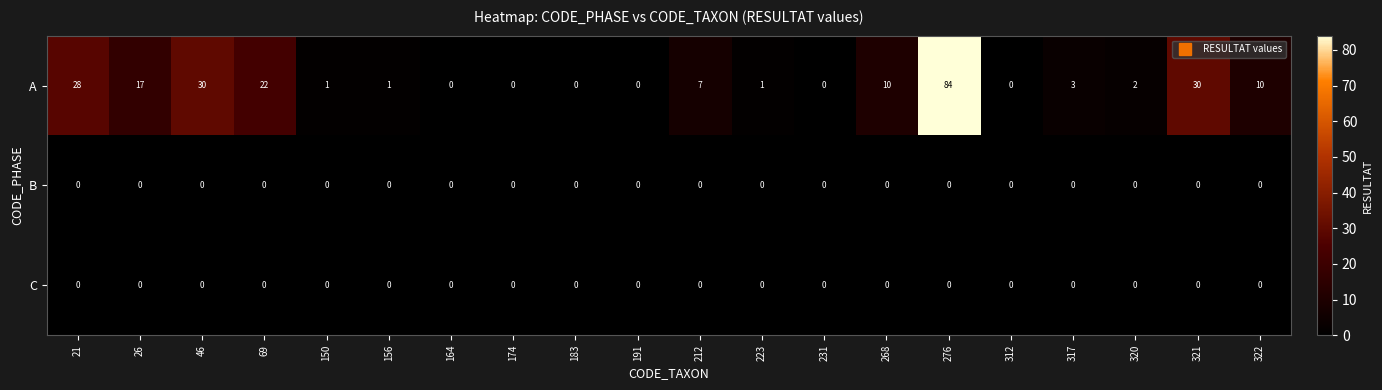

What is the sum of the A values at 231 and 26?

17